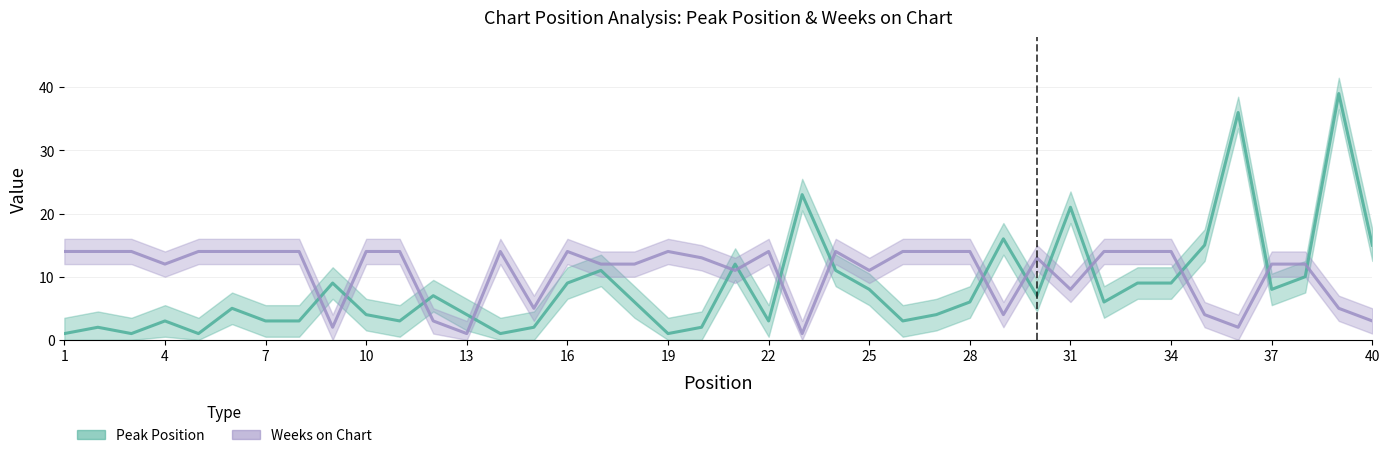

What is the value of the Weeks on Chart point at the 22nd from the left?

14